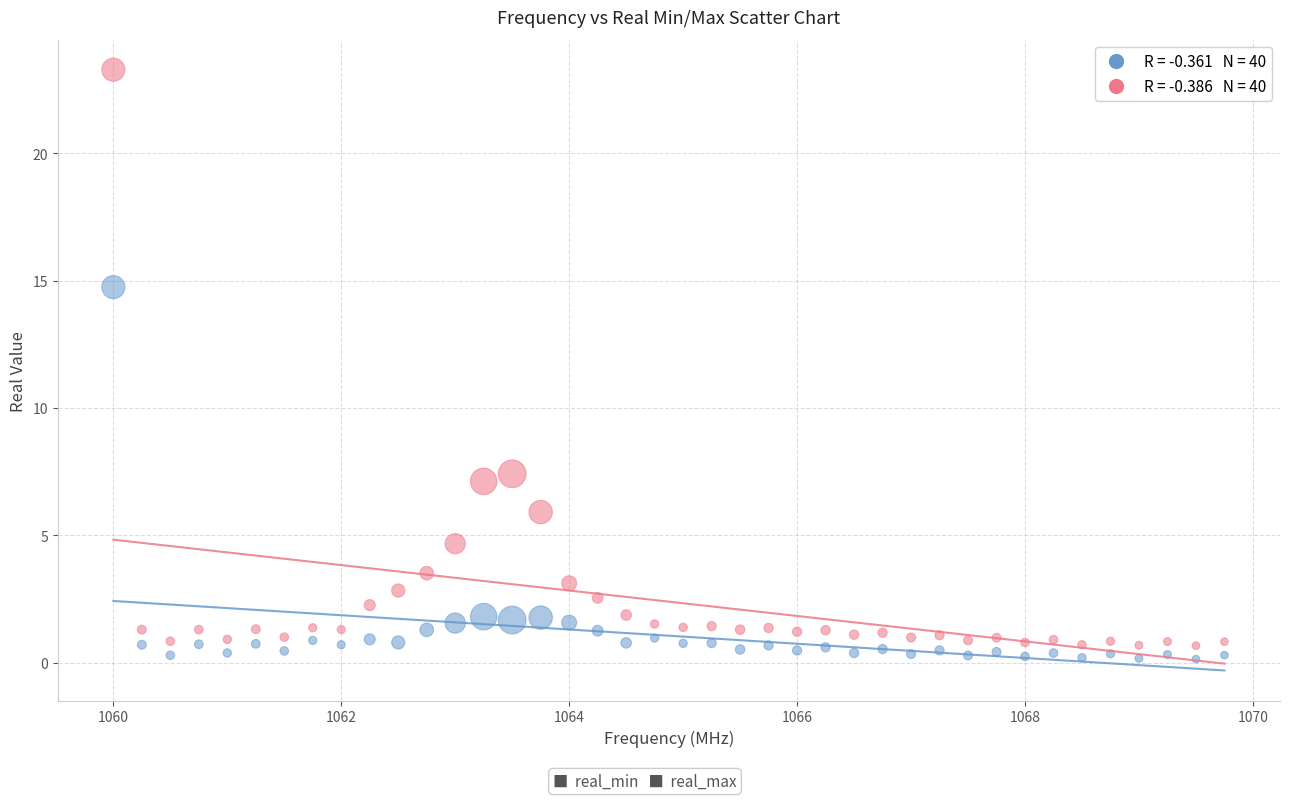

Across all data points, what is the range of X values (max minus min)?

9.8